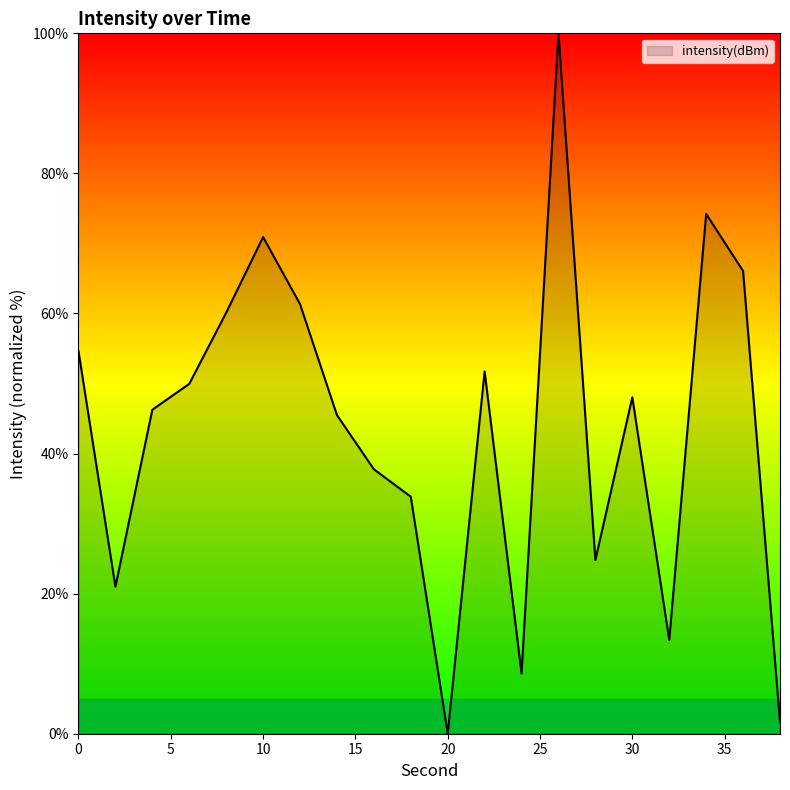

What is the greatest value displayed?

100.0